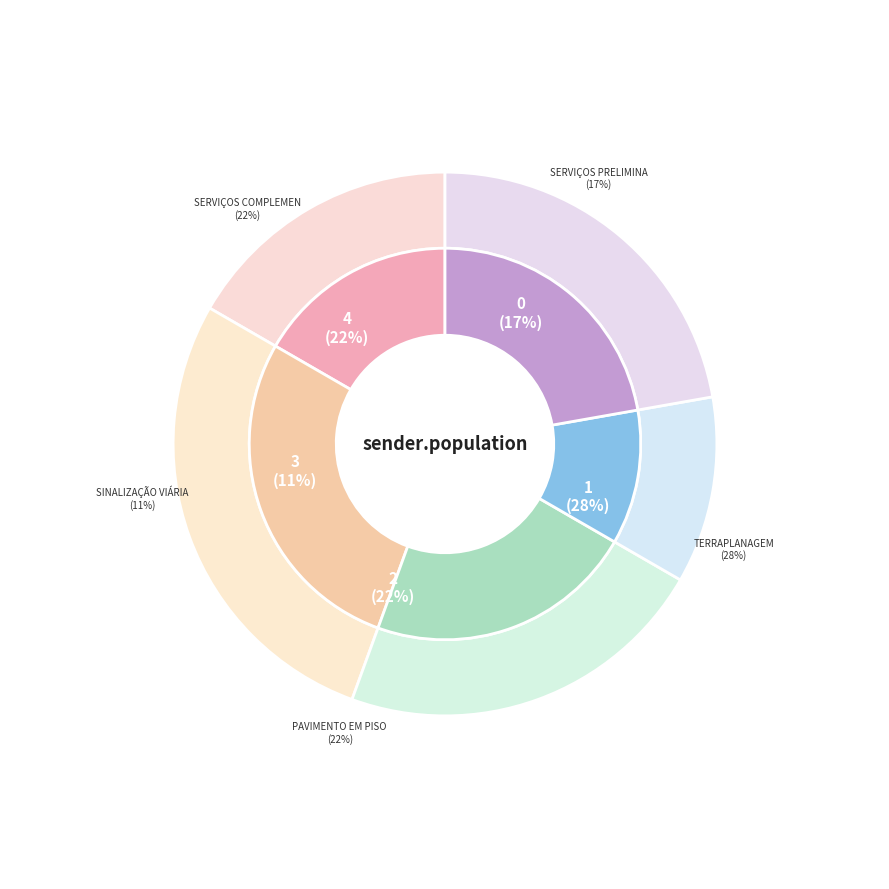

True or false: TERRAPLANAGEM accounts for 28% of the total.

True